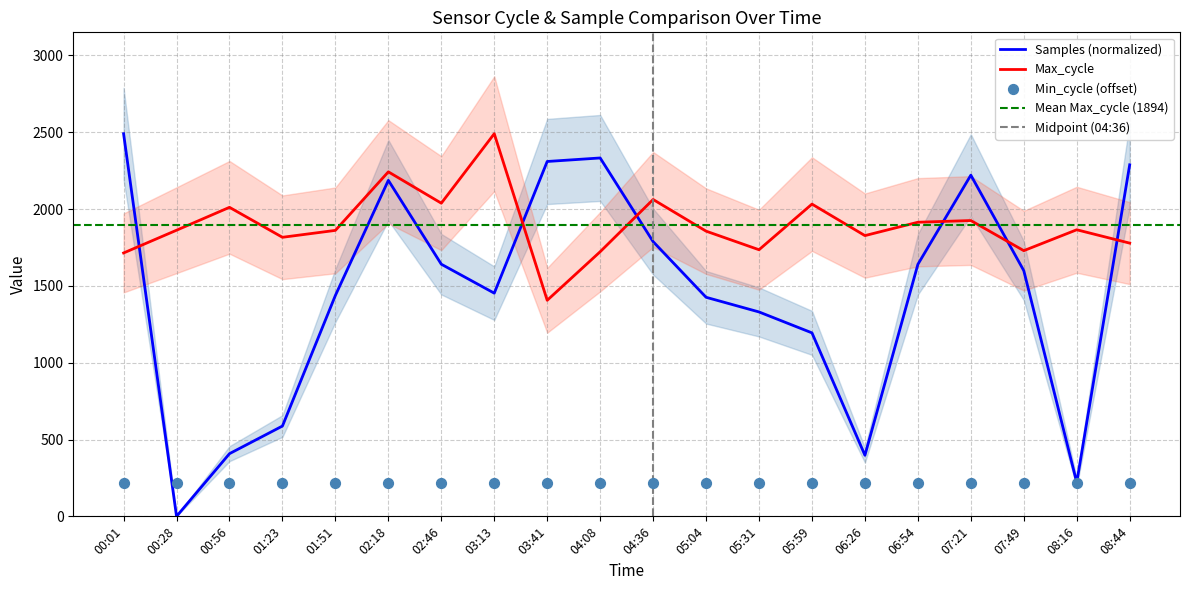

At which category is the sum across all series the highest?

02:18